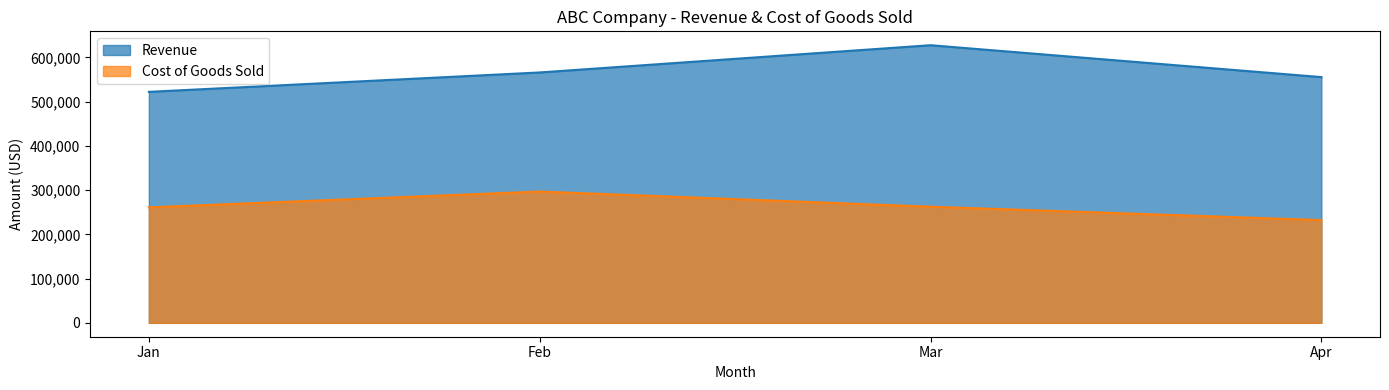

Does the chart have visible grid lines?

No